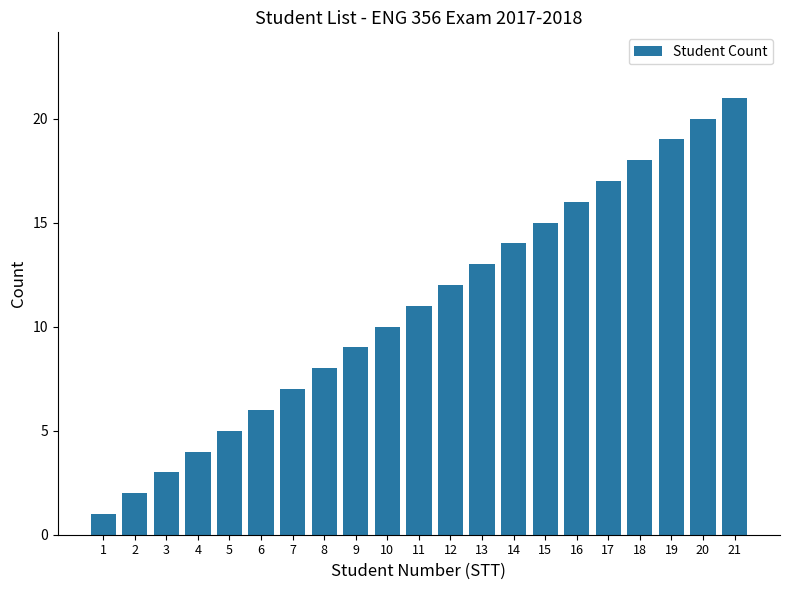

Reading left to right, list all the values displayed in this chart.

1	2	3	4	5	6	7	8	9	10	11	12	13	14	15	16	17	18	19	20	21